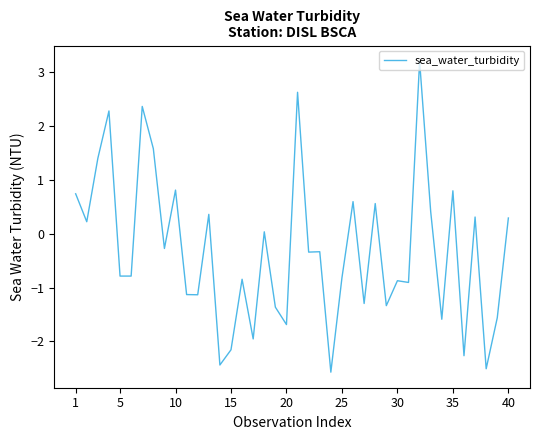

How many positive values are there?

17